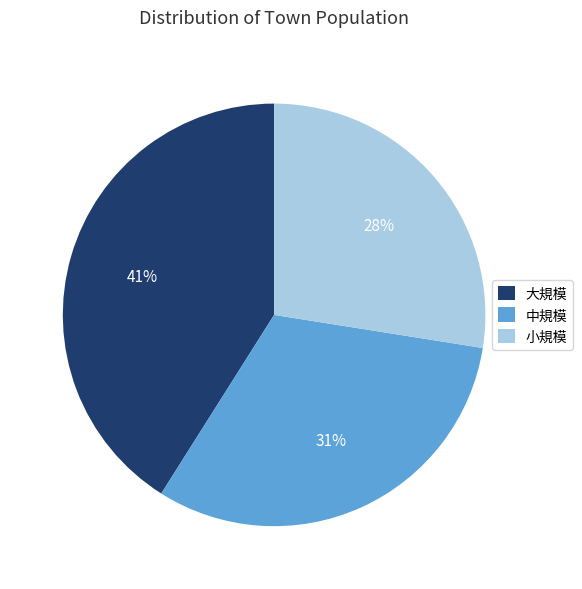

Do 大規模 and 中規模 together represent more than half of the pie?

Yes